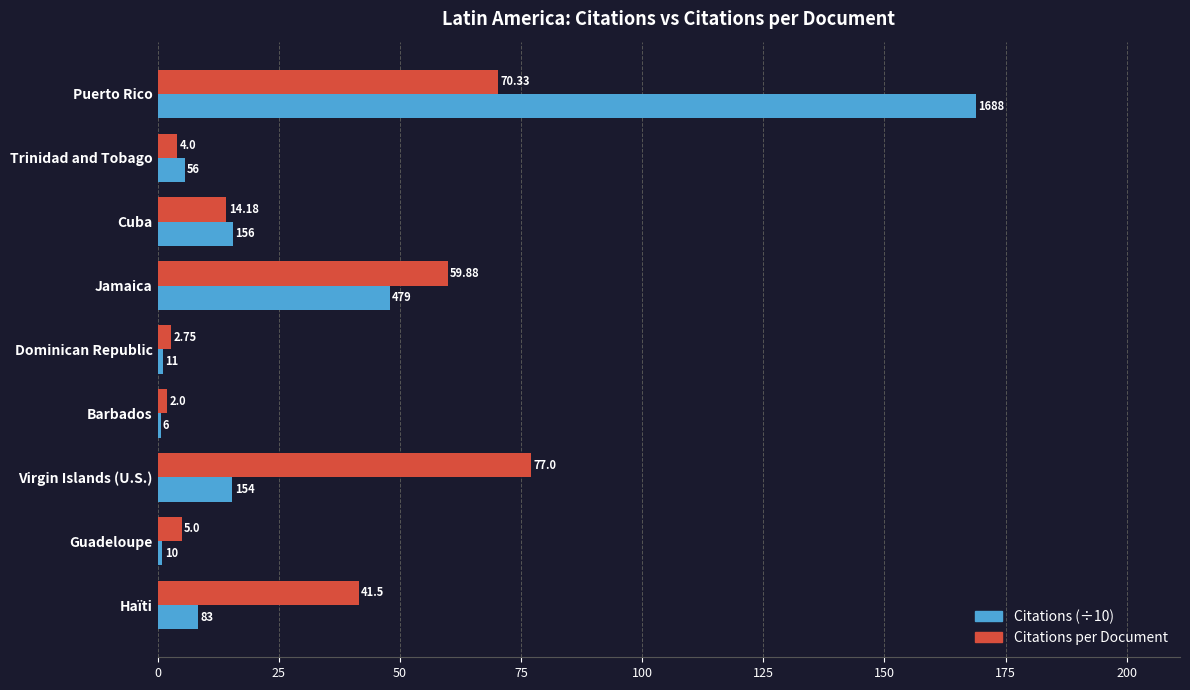

At which category is the sum across all series the highest?

Puerto Rico